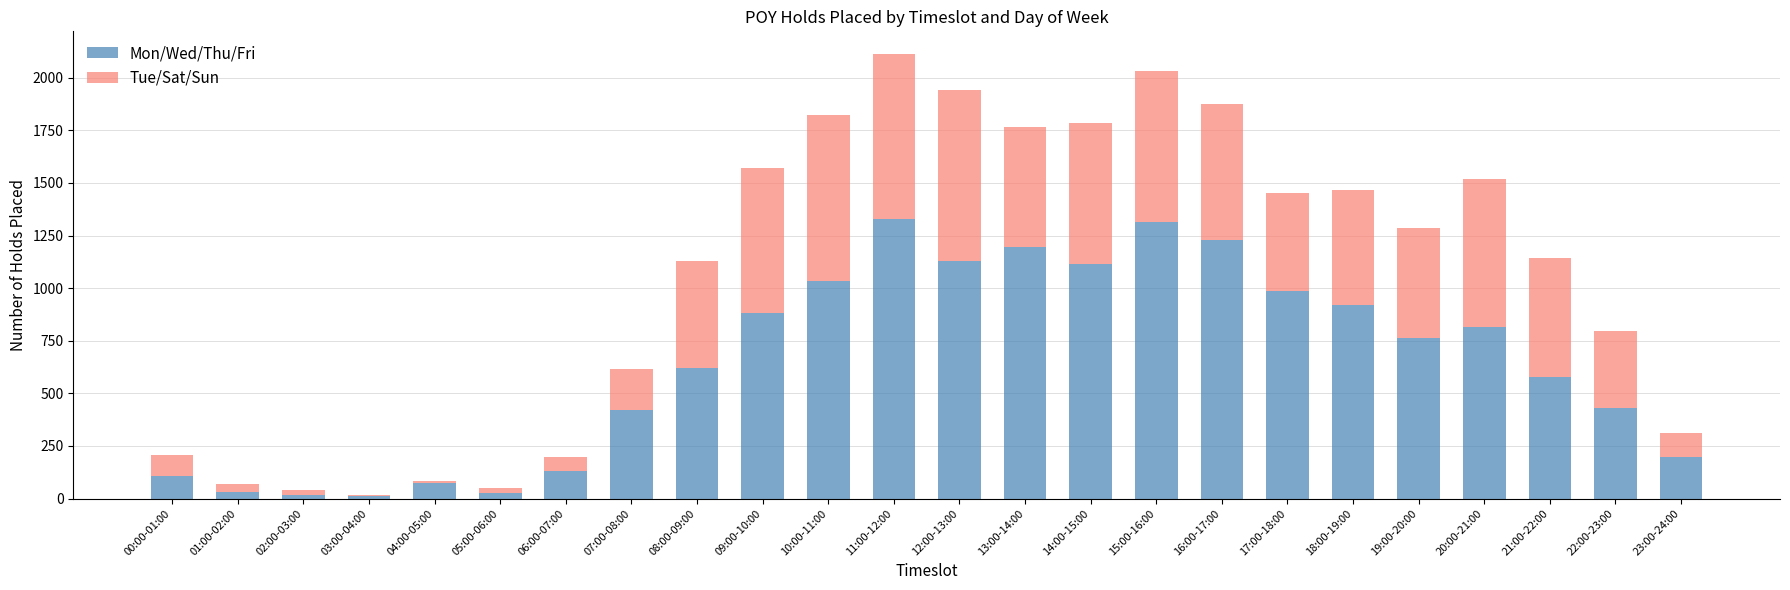

What is the total value across all series at 01:00-02:00?

70